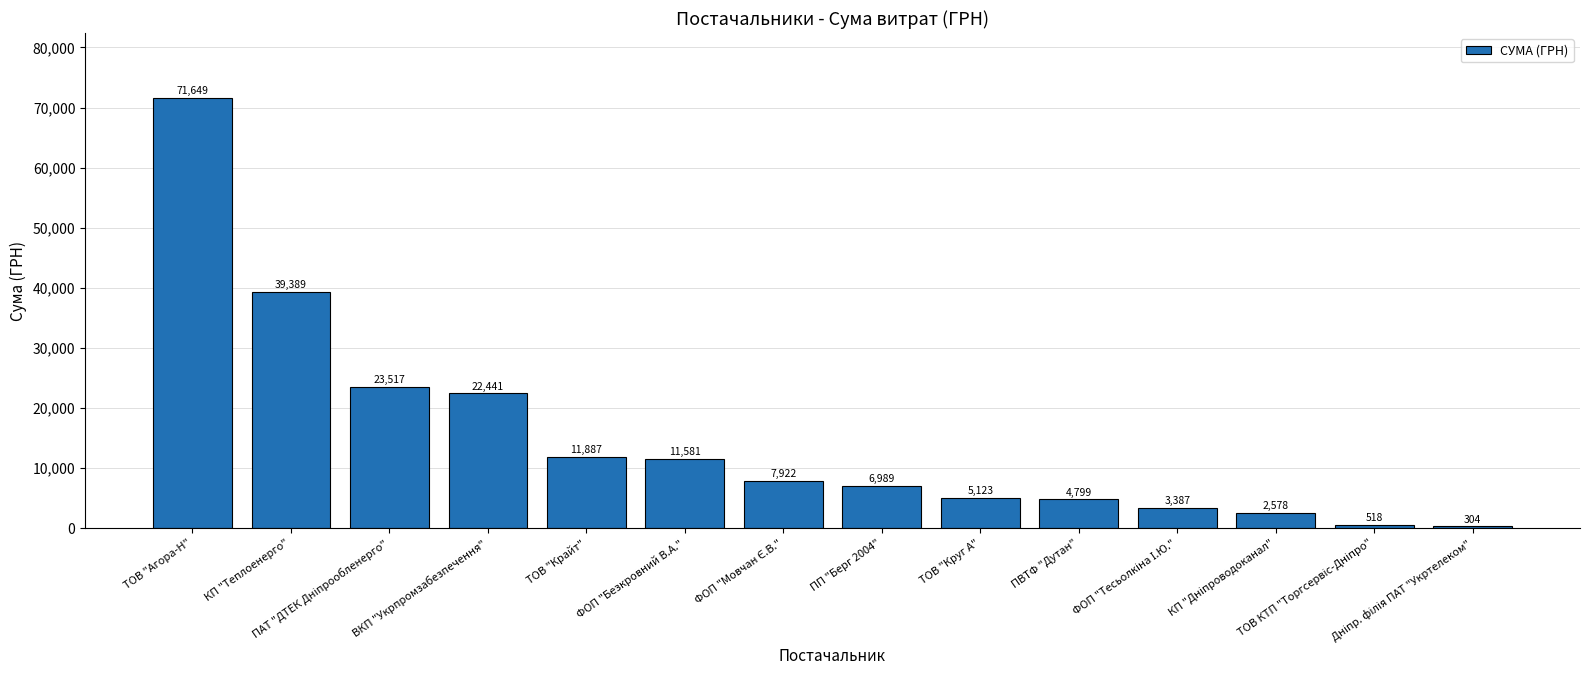

What is the value of the 3rd bar from the left?

23517.0